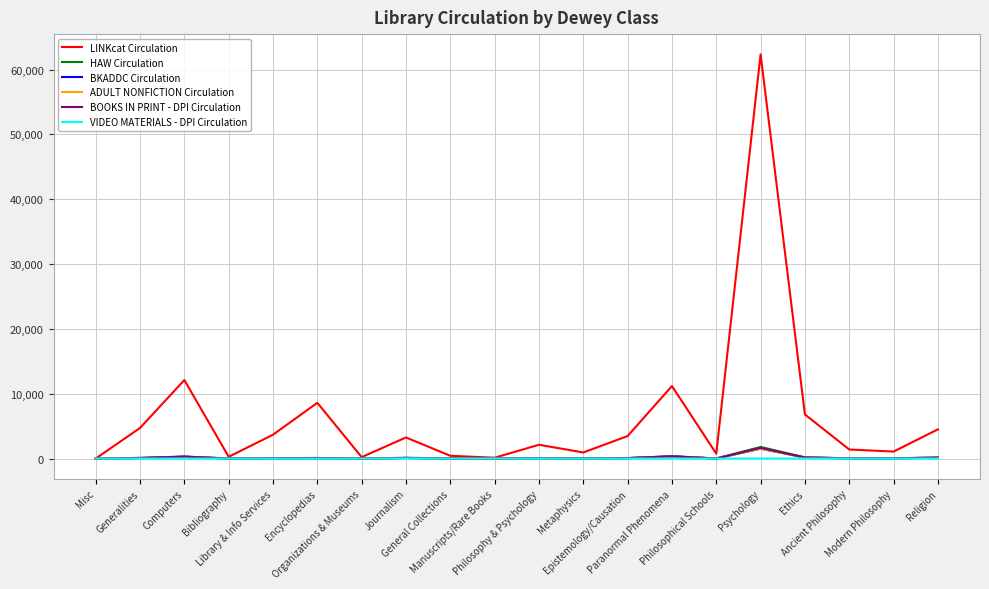

Does the chart have visible grid lines?

Yes